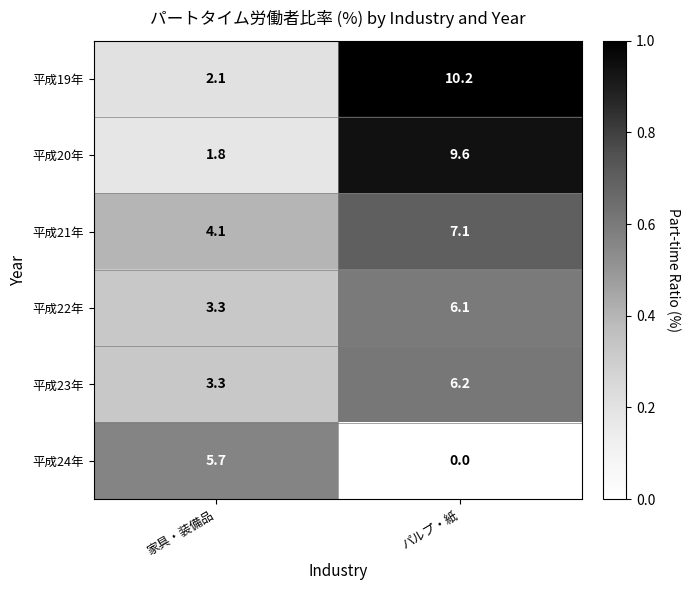

Which series has the largest total across all categories?

平成19年